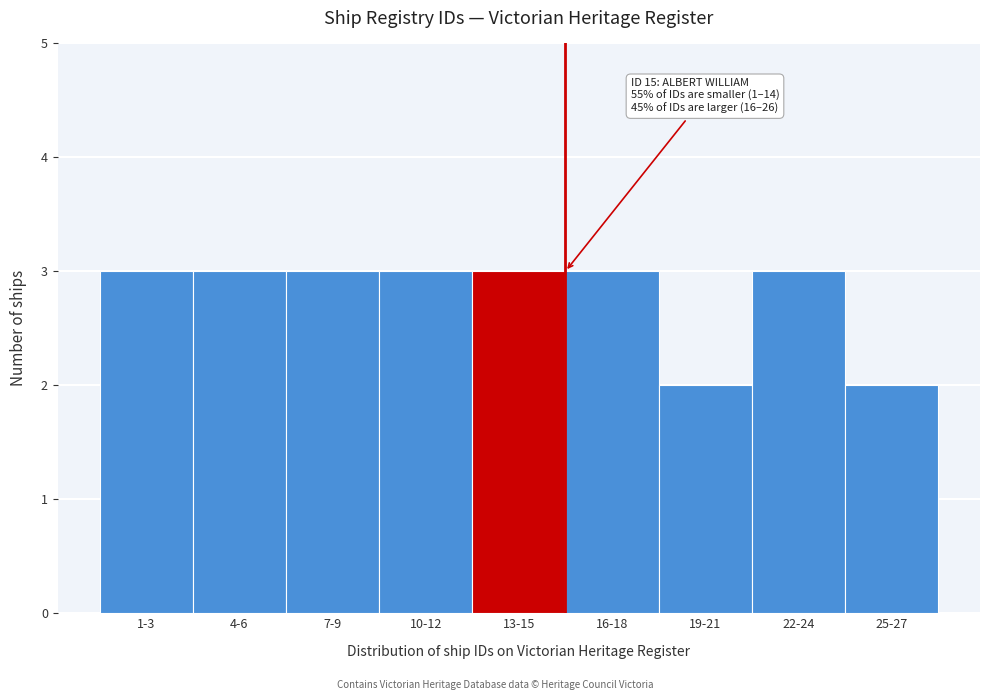

Reading left to right, list all the values displayed in this chart.

1-3=3	4-6=3	7-9=3	10-12=3	13-15=3	16-18=3	19-21=2	22-24=3	25-27=2